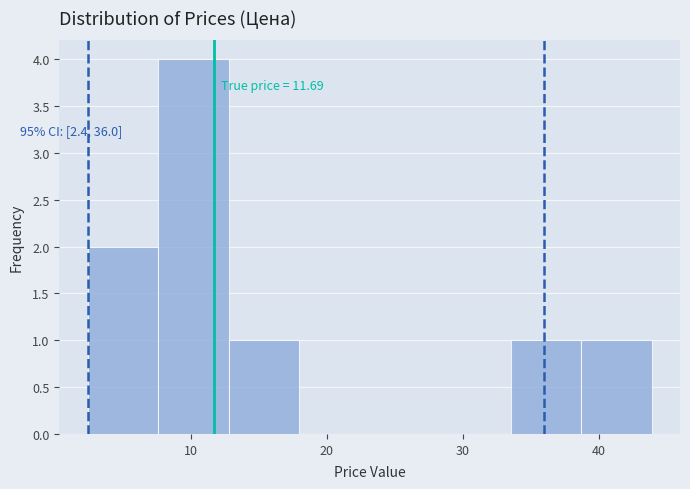

Over which range of the x-axis is the bar tallest?

8 to 13